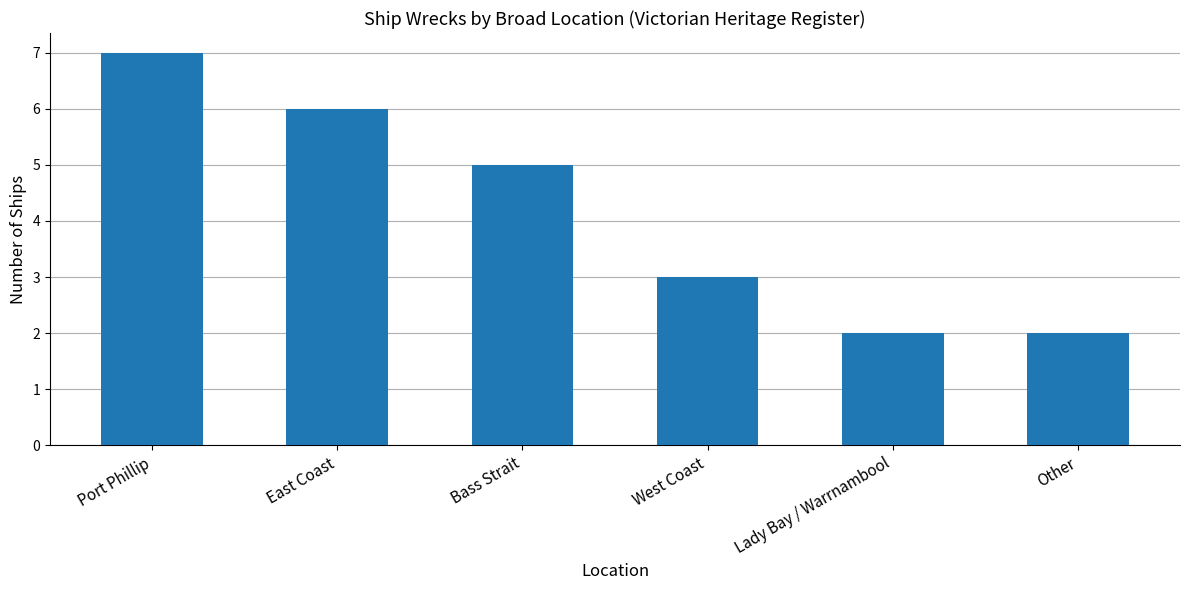

How many distinct data groups are displayed?

1